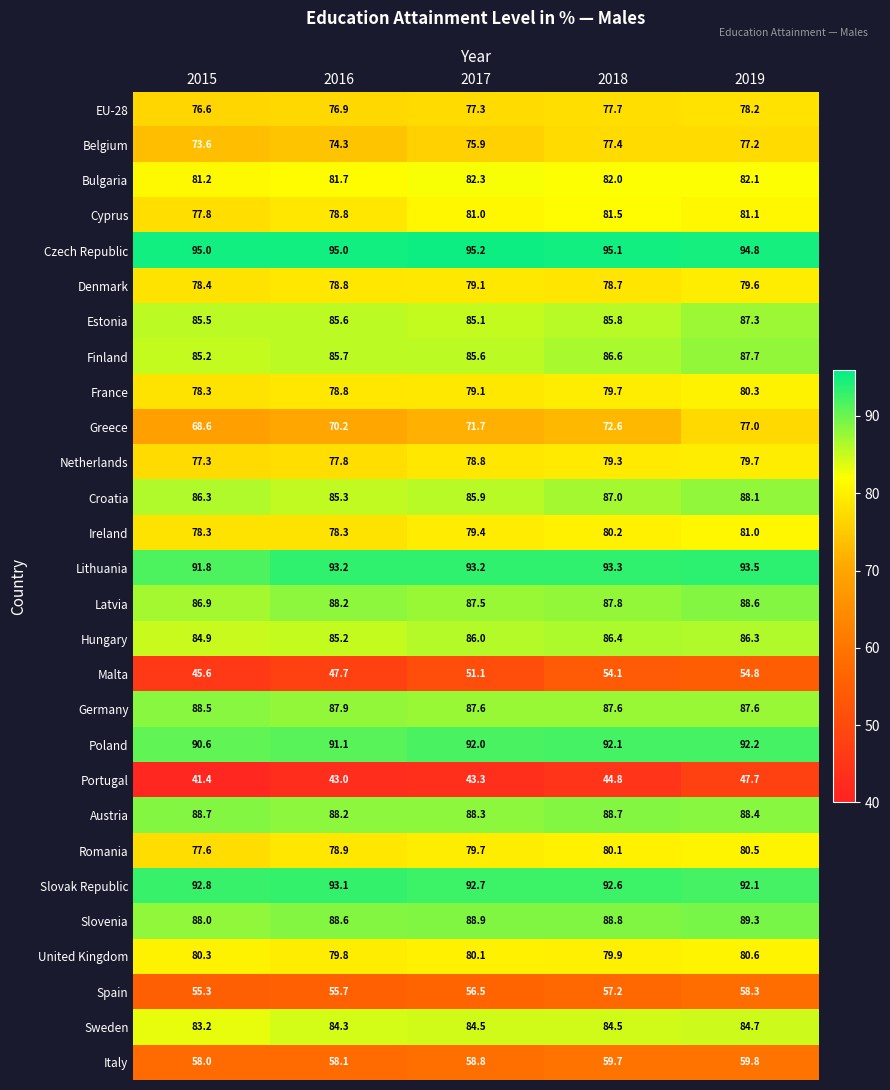

What is the spread (max minus min) of values at 2019?

47.1